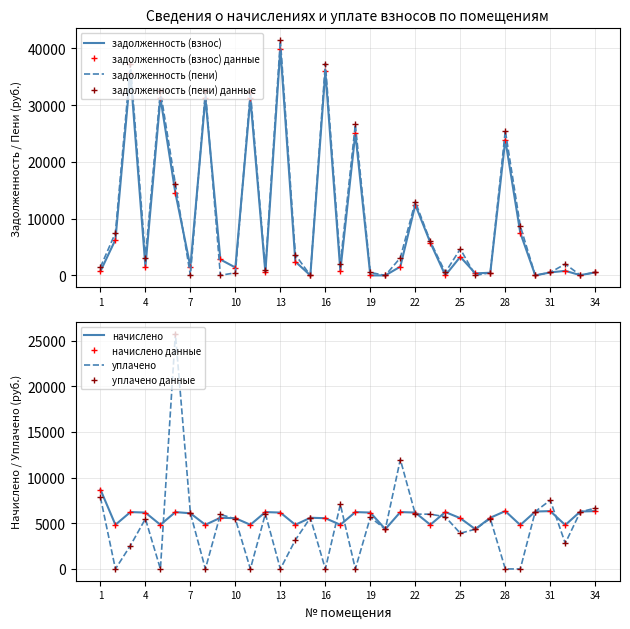

Reading left to right, extract all data points from this chart.

задолженность (взнос): 1=724.8	2=6292.4	3=35682.0	4=1543.2	5=31292.4	6=14527.5	7=1524.0	8=31292.4	9=2803.2	10=1389.6	11=31192.4	12=517.8	13=39922.6	14=2427.1	15=0.0	16=35948.9	17=822.0	18=25048.2	19=0.0	20=0.0	21=1546.1	22=12422.5	23=5792.4	24=2.9	25=3274.8	26=363.2	27=464.8	28=23904.8	29=7515.0	30=0.0	31=528.0	32=801.6	33=44.7	34=528.0
задолженность (пени): 1=1448.6	2=7502.0	3=37239.6	4=3086.4	5=32502.0	6=16085.1	7=11.0	8=32502.0	9=14.6	10=460.6	11=32402.0	12=1038.4	13=41465.8	14=3636.7	15=0.0	16=37338.5	17=2031.6	18=26605.8	19=514.4	20=0.0	21=3103.7	22=12965.7	23=6002.0	24=519.2	25=4664.4	26=0.0	27=467.2	28=25488.8	29=8717.4	30=0.0	31=528.0	32=2004.0	33=44.7	34=528.0
начислено: 1=8697.6	2=4838.4	3=6230.4	4=6172.8	5=4838.4	6=6230.4	7=6096.0	8=4838.4	9=5606.4	10=5558.4	11=4838.4	12=6230.4	13=6172.8	14=4838.4	15=5606.4	16=5558.4	17=4838.4	18=6230.4	19=6172.8	20=4358.4	21=6230.4	22=6172.8	23=4838.4	24=6230.4	25=5558.4	26=4358.4	27=5606.4	28=6336.0	29=4809.6	30=6288.0	31=6336.0	32=4809.6	33=6288.0	34=6336.0
уплачено: 1=7837.9	2=0.0	3=2561.6	4=5494.1	5=0.0	6=25767.5	7=6106.6	8=0.0	9=5974.2	10=5474.1	11=0.0	12=6036.0	13=0.0	14=3172.0	15=5609.2	16=0.0	17=7065.6	18=0.0	19=5658.4	20=4356.9	21=11985.6	22=6000.0	23=6000.0	24=5711.2	25=3904.8	26=4359.1	27=5518.8	28=0.0	29=0.0	30=6290.2	31=7524.0	32=2810.4	33=6240.7	34=6664.8